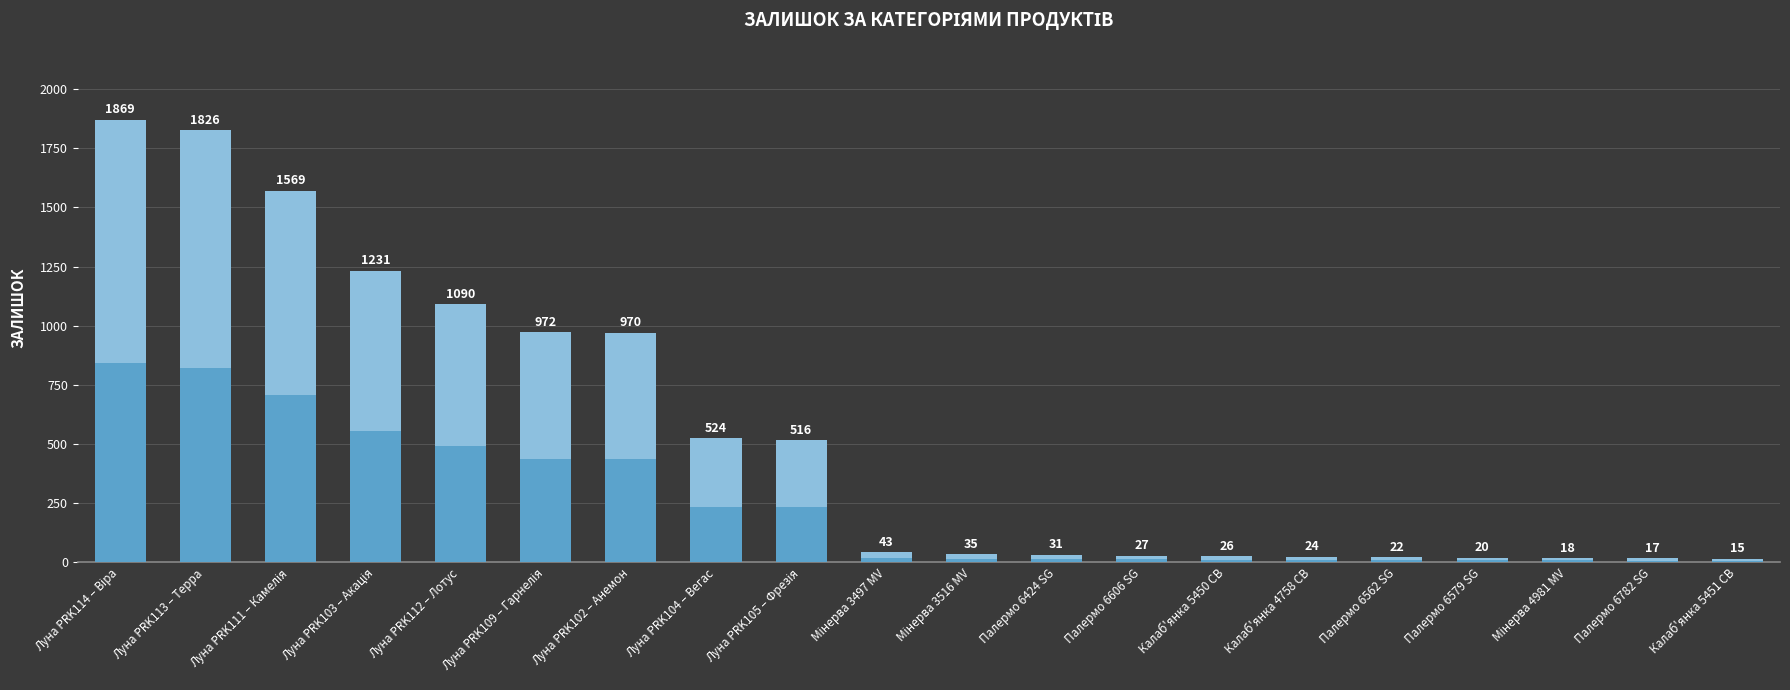

What is the minimum value shown in the chart?

15